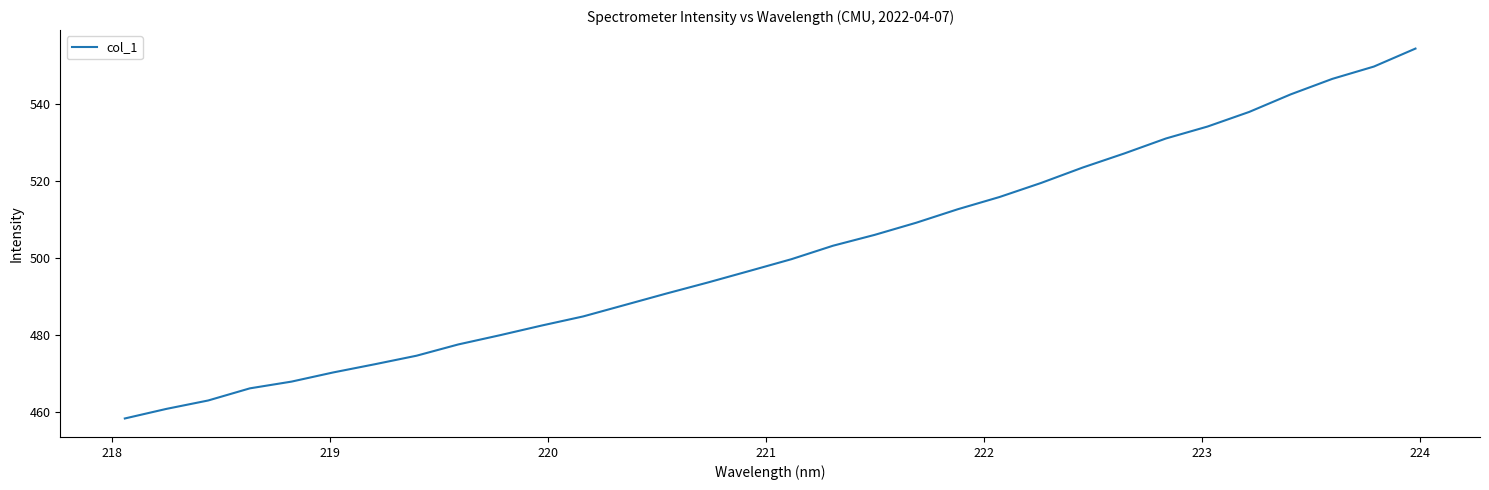

What is the difference between the maximum and minimum values?

96.2